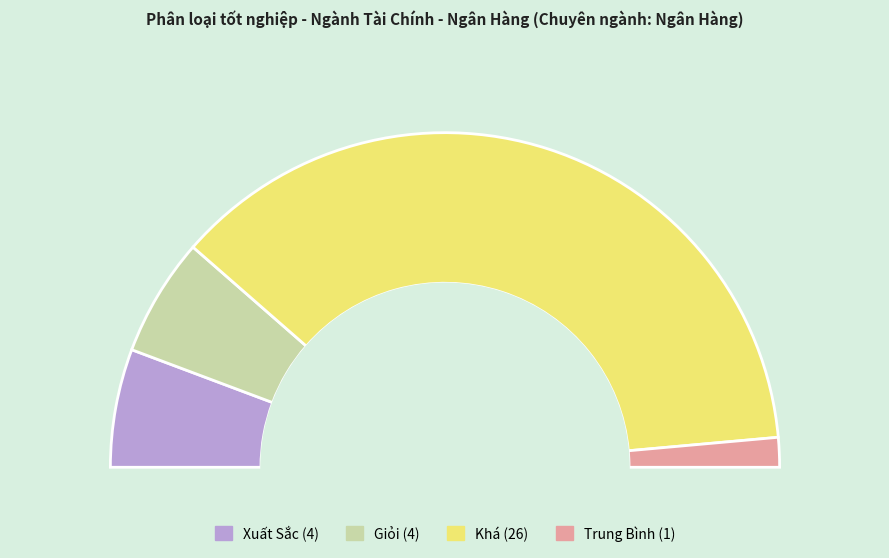

Rank the categories by value from lowest to highest.

Trung Bình, Xuất Sắc, Giỏi, Khá